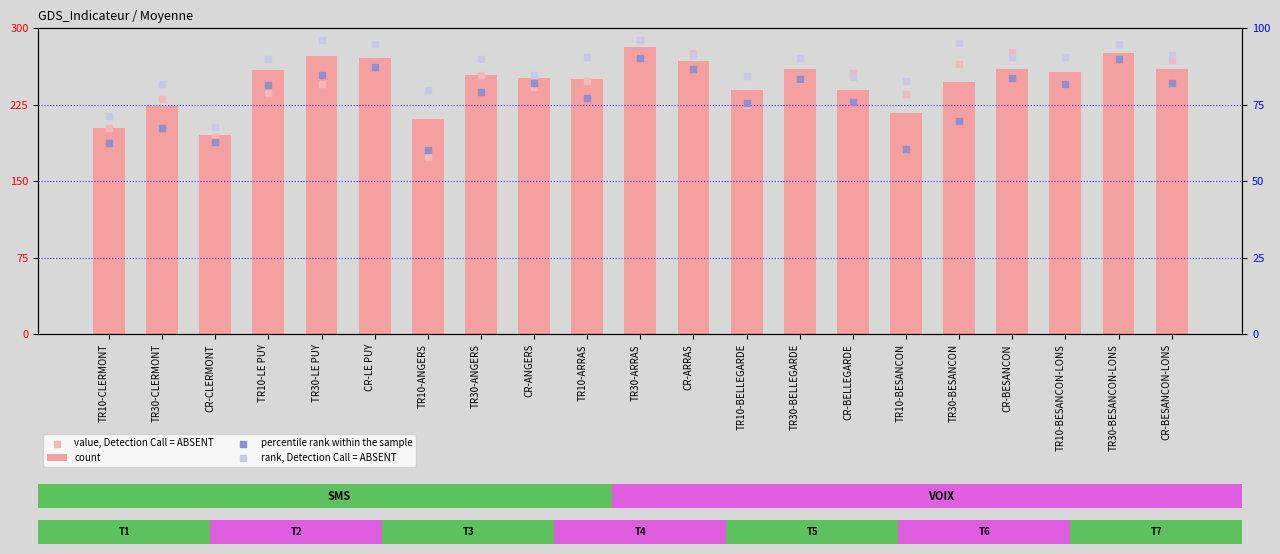

Is the value of count at CR-ANGERS greater than the value of rank, Detection Call = ABSENT at TR30-BELLEGARDE?

Yes